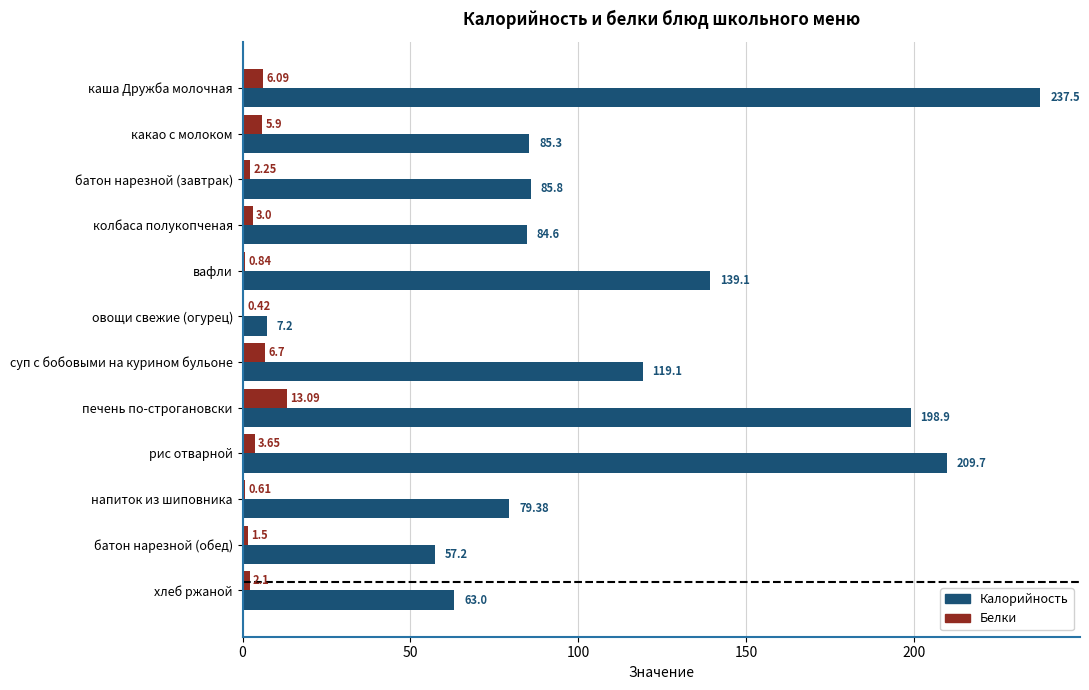

Between батон нарезной (завтрак) and суп с бобовыми на курином бульоне, which series saw the biggest shift?

Калорийность